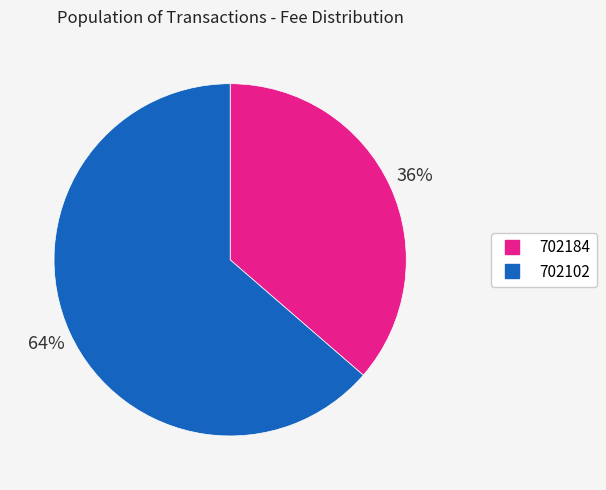

To the nearest percent, what portion does 702102 represent?

64%